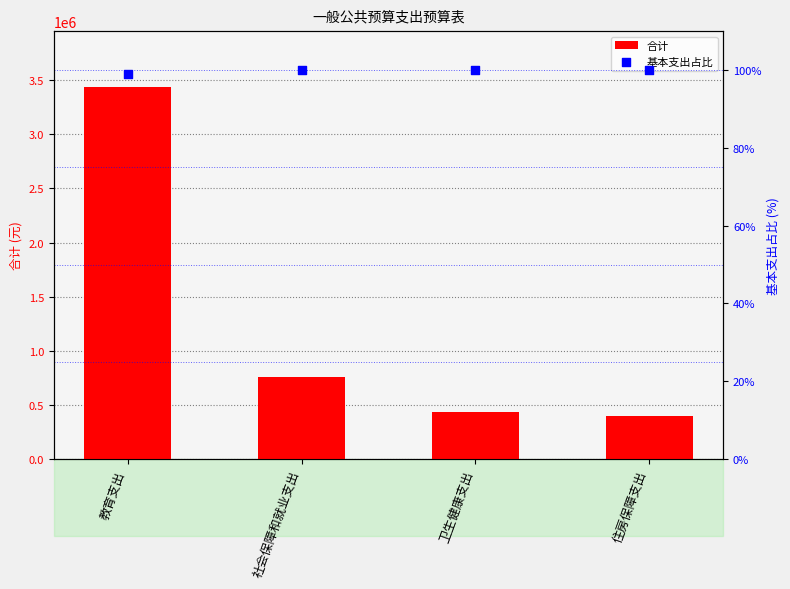

Which series contains the highest Y value?

合计